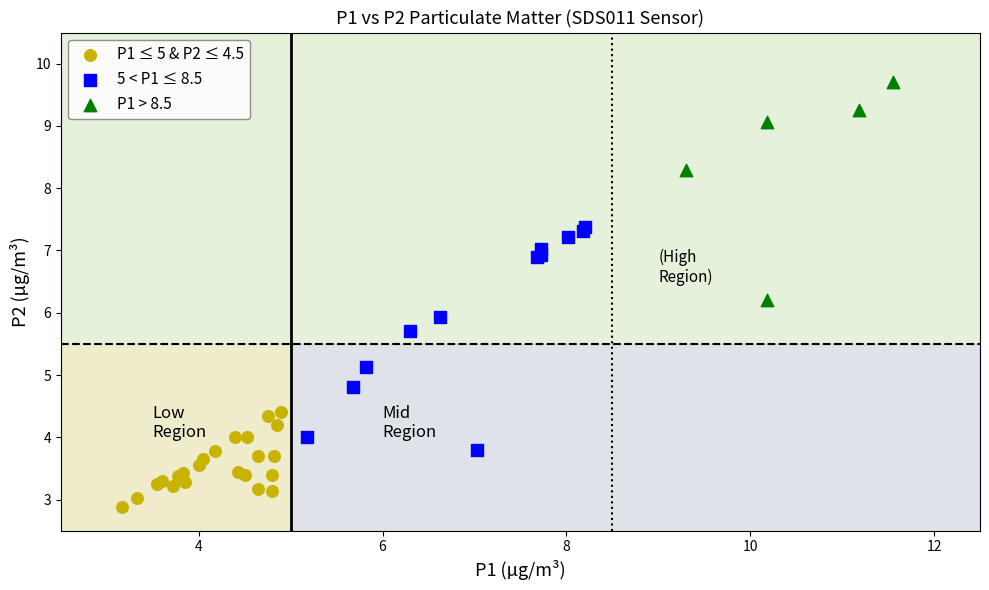

Which series contains the highest Y value?

P1 > 8.5